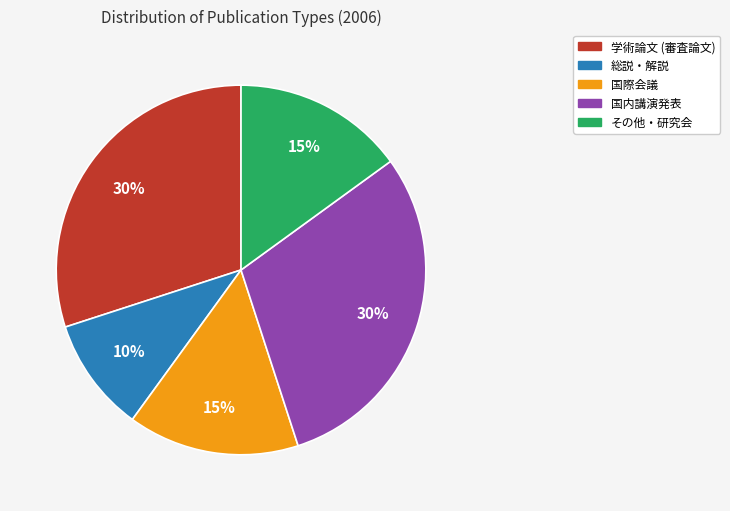

How many slices are in this pie chart?

5